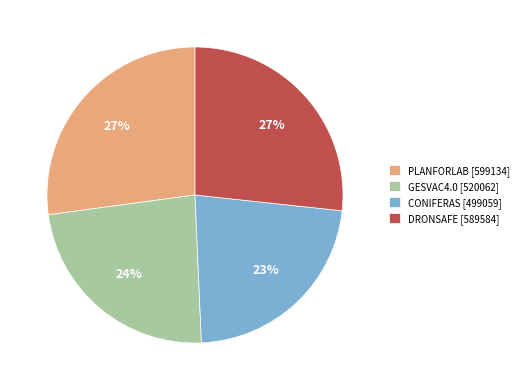

To the nearest percent, what is the difference between the DRONSAFE [589584] and CONIFERAS [499059] slice percentages?

4%